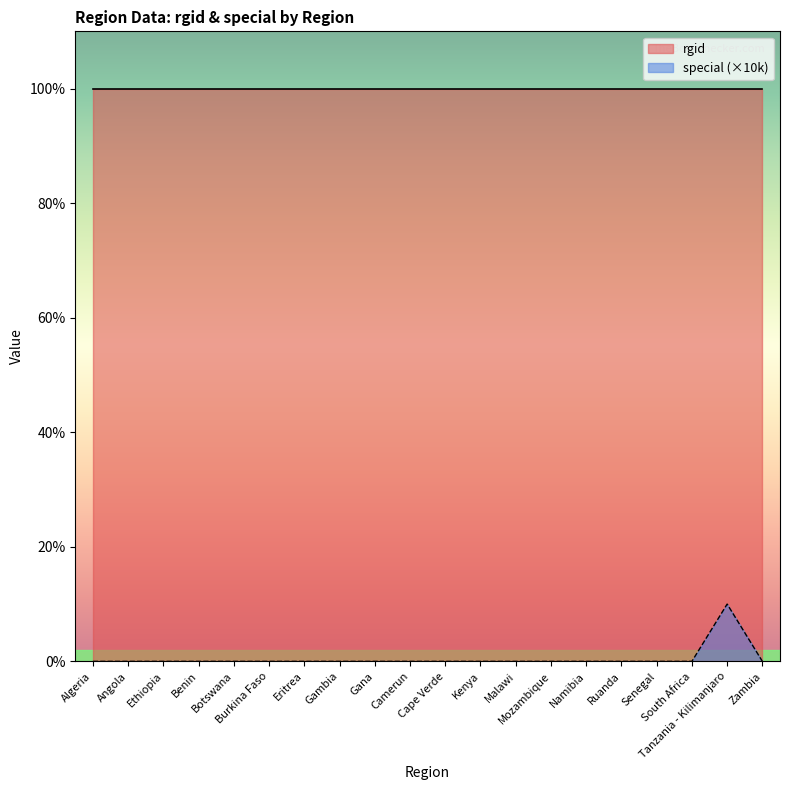

How many points are higher than both their immediate neighbors (excluding endpoints)?

1